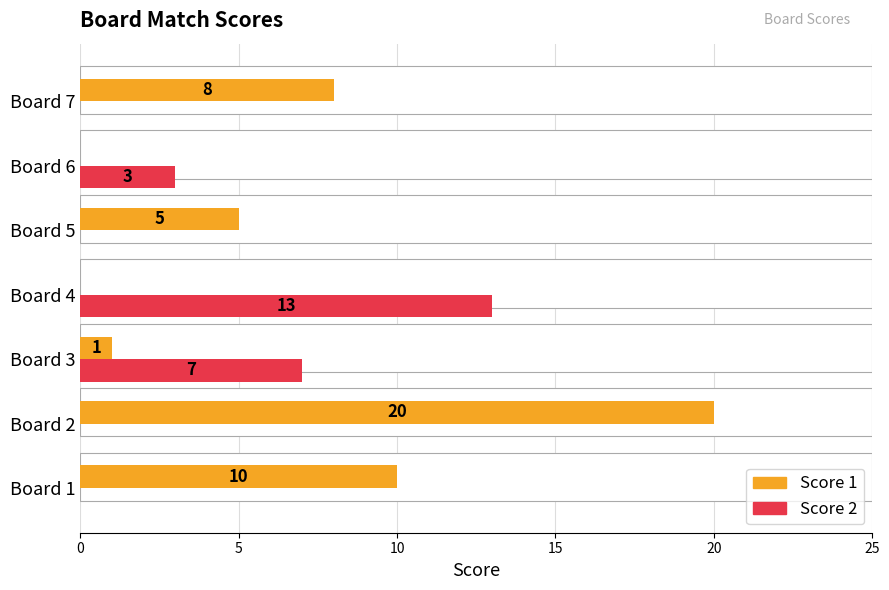

List the series in order of their peak value, highest first.

Score 1, Score 2